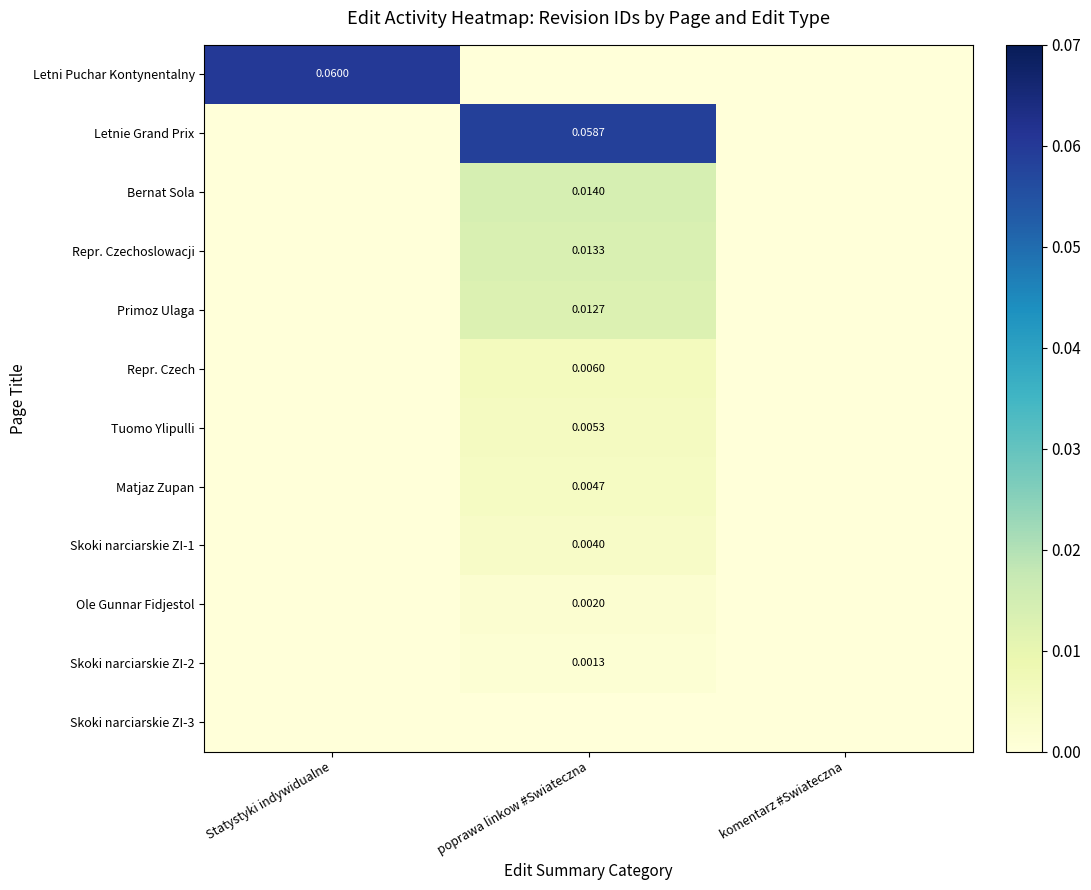

Is the value of Letnie Grand Prix at poprawa linkow #Swiateczna greater than the value of Tuomo Ylipulli at poprawa linkow #Swiateczna?

Yes